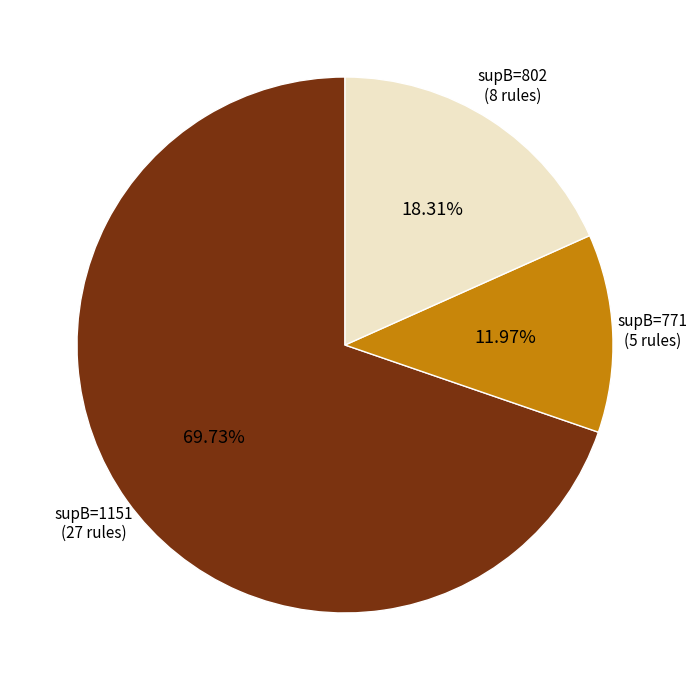

Is there any slice that represents more than half of the pie?

Yes